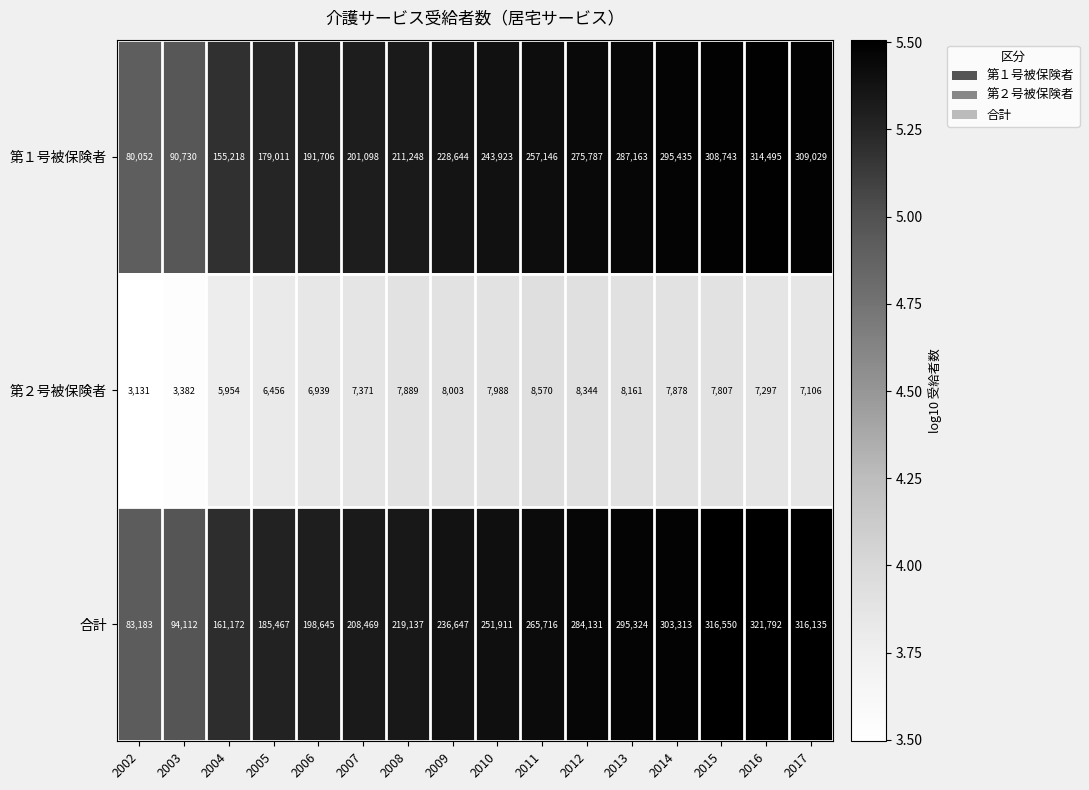

The 第１号被保険者 series shows 308743 at 2015. True or false?

True